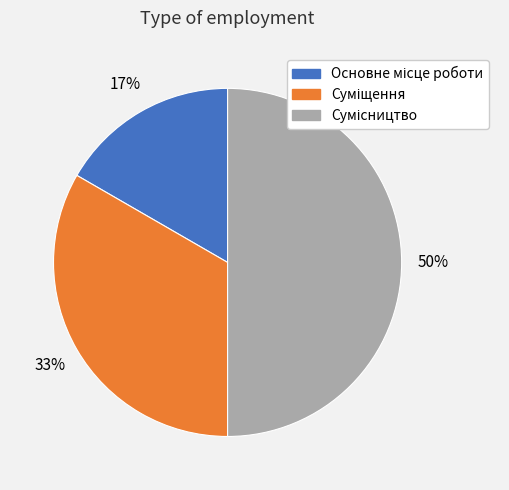

To the nearest percent, what is the average slice percentage?

33%